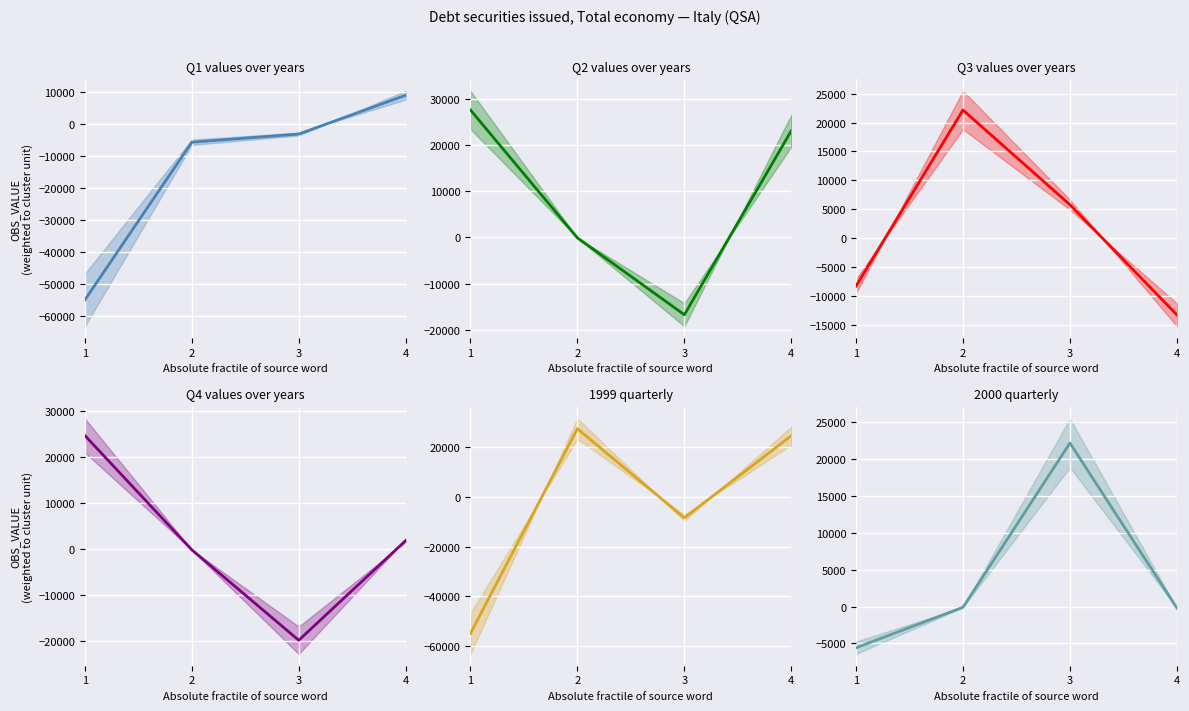

Which series has the largest range (max minus min)?

1999 quarterly